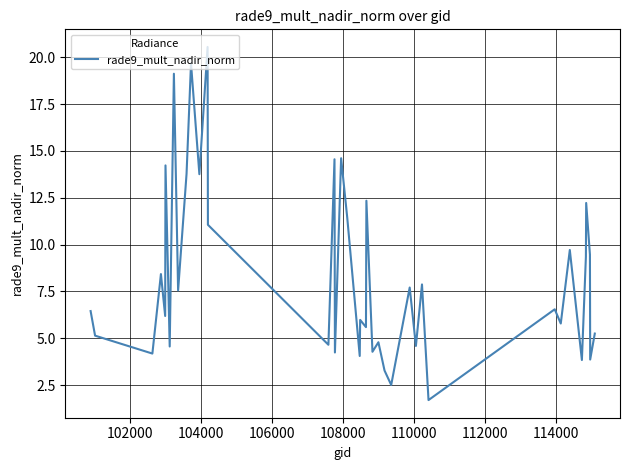

What is the minimum value shown in the chart?

1.7